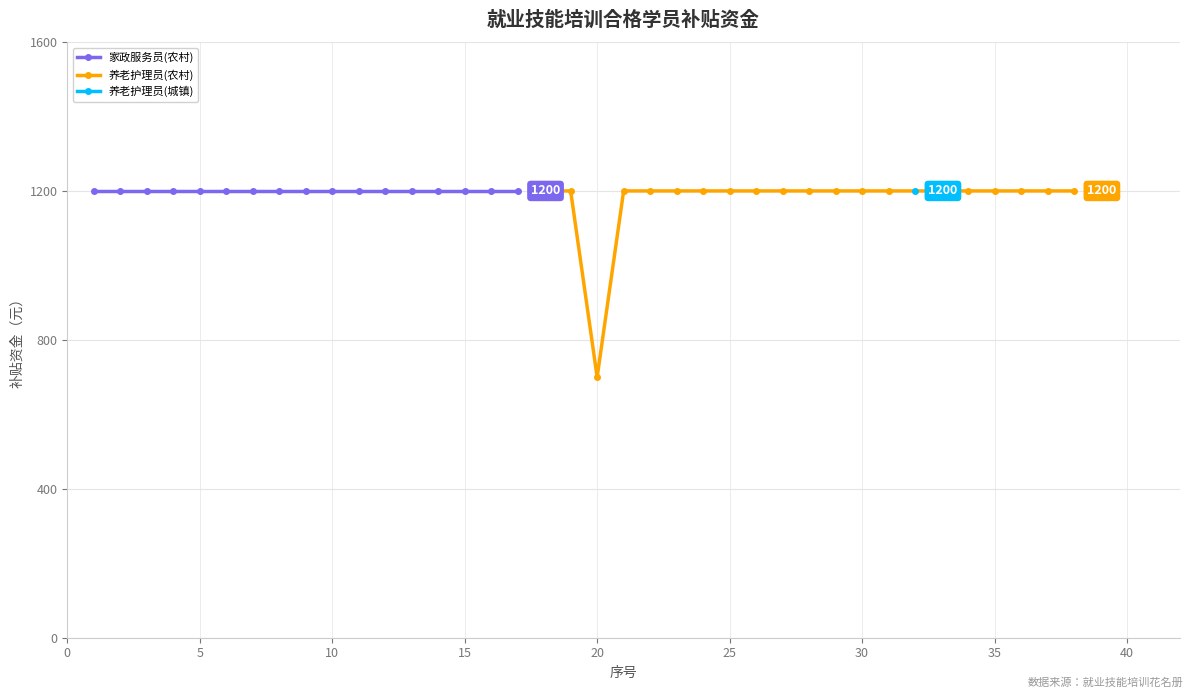

Rank the series by their maximum value, from lowest to highest.

家政服务员, 养老护理员(农村), 养老护理员(城镇)